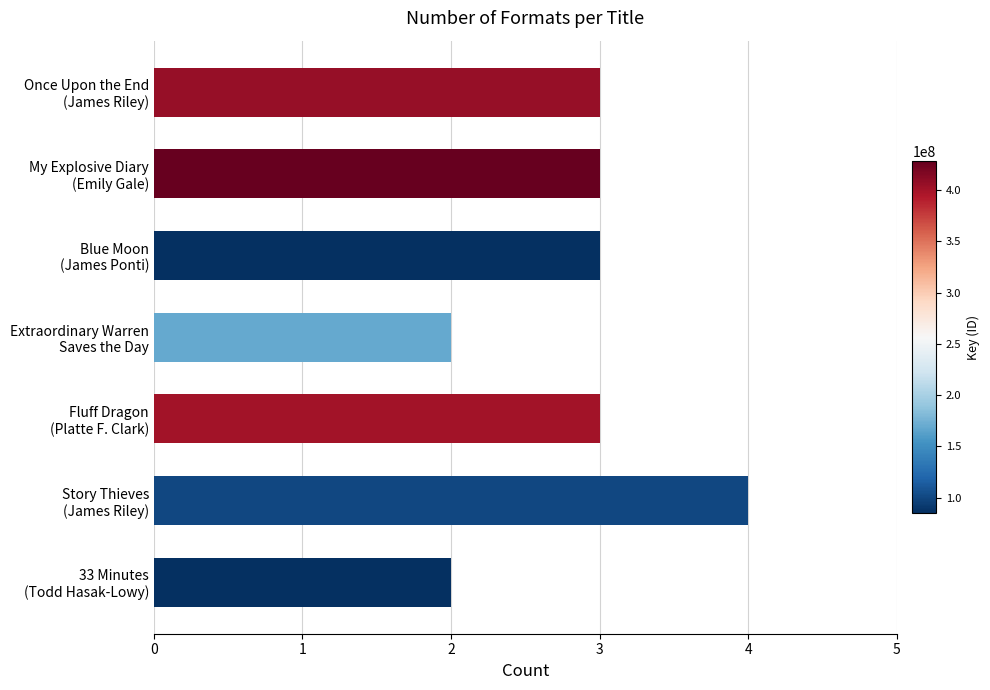

Reading top to bottom, what are all the values shown in this chart?

3	3	3	2	3	4	2